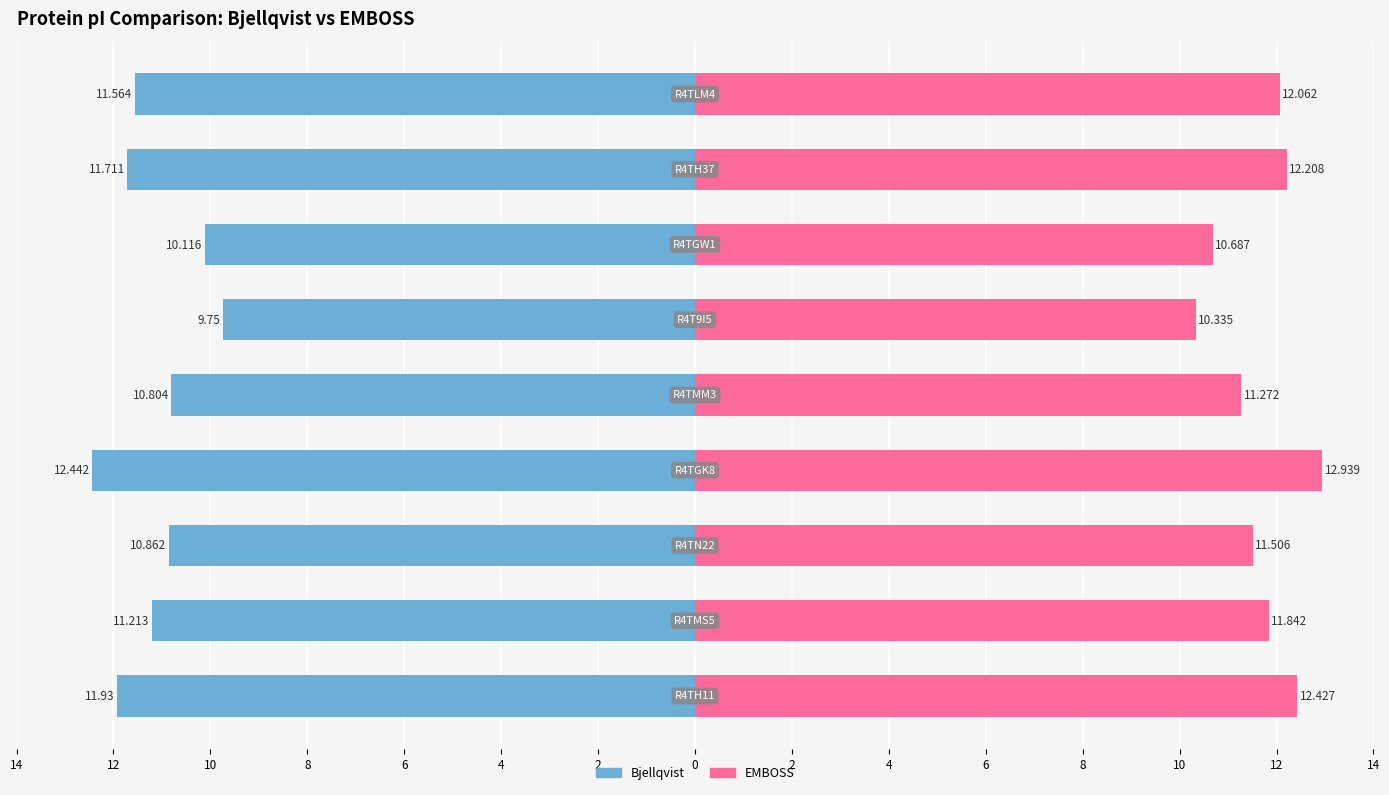

Reading right to left, extract all data points from this chart.

Bjellqvist: 2=-11.6	0=-11.7	2=-10.1	4=-9.8	6=-10.8	8=-12.4	10=-10.9	12=-11.2	14=-11.9
EMBOSS: 2=12.1	0=12.2	2=10.7	4=10.3	6=11.3	8=12.9	10=11.5	12=11.8	14=12.4